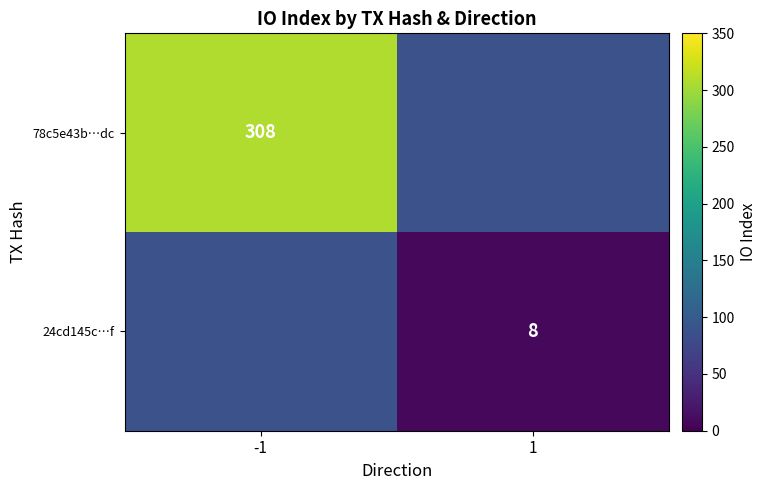

The value of 78c5e43b…dc at -1 is 455. True or false?

False